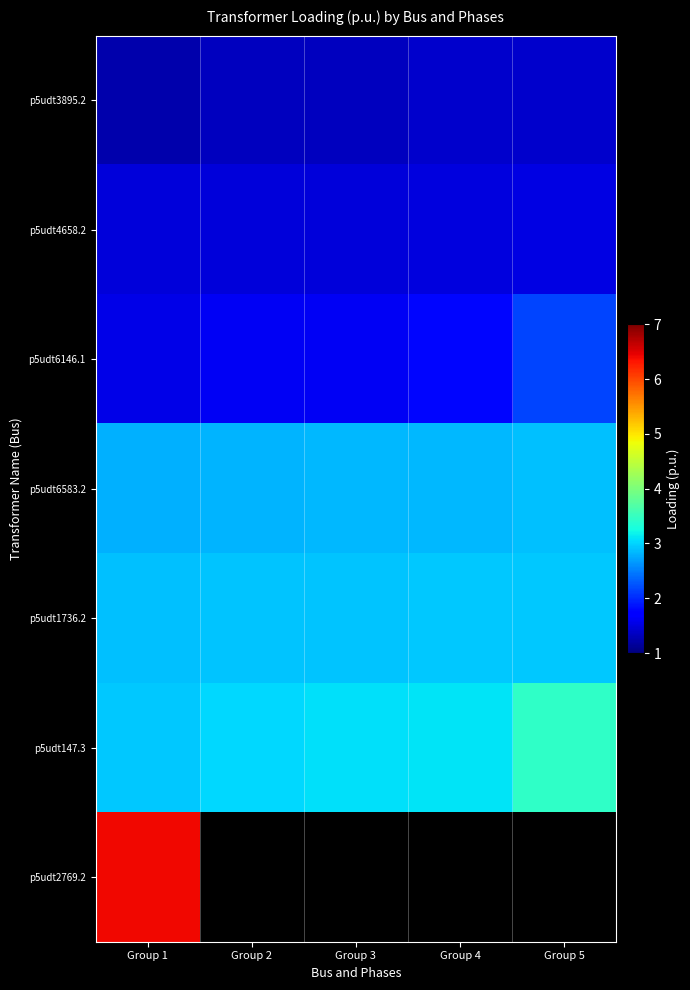

At which label is p5udt4658.2 closest to 1?

Group 1